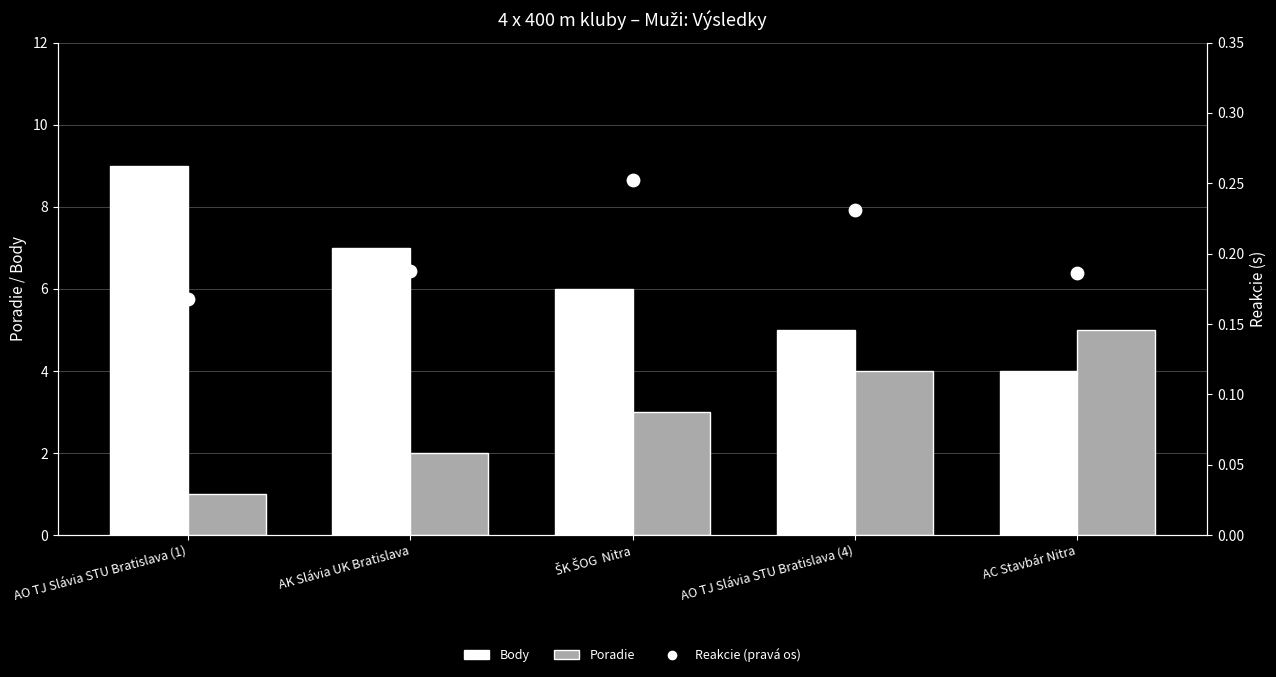

What are all the series names shown in the legend?

Body, Poradie, Reakcie (pravá os)